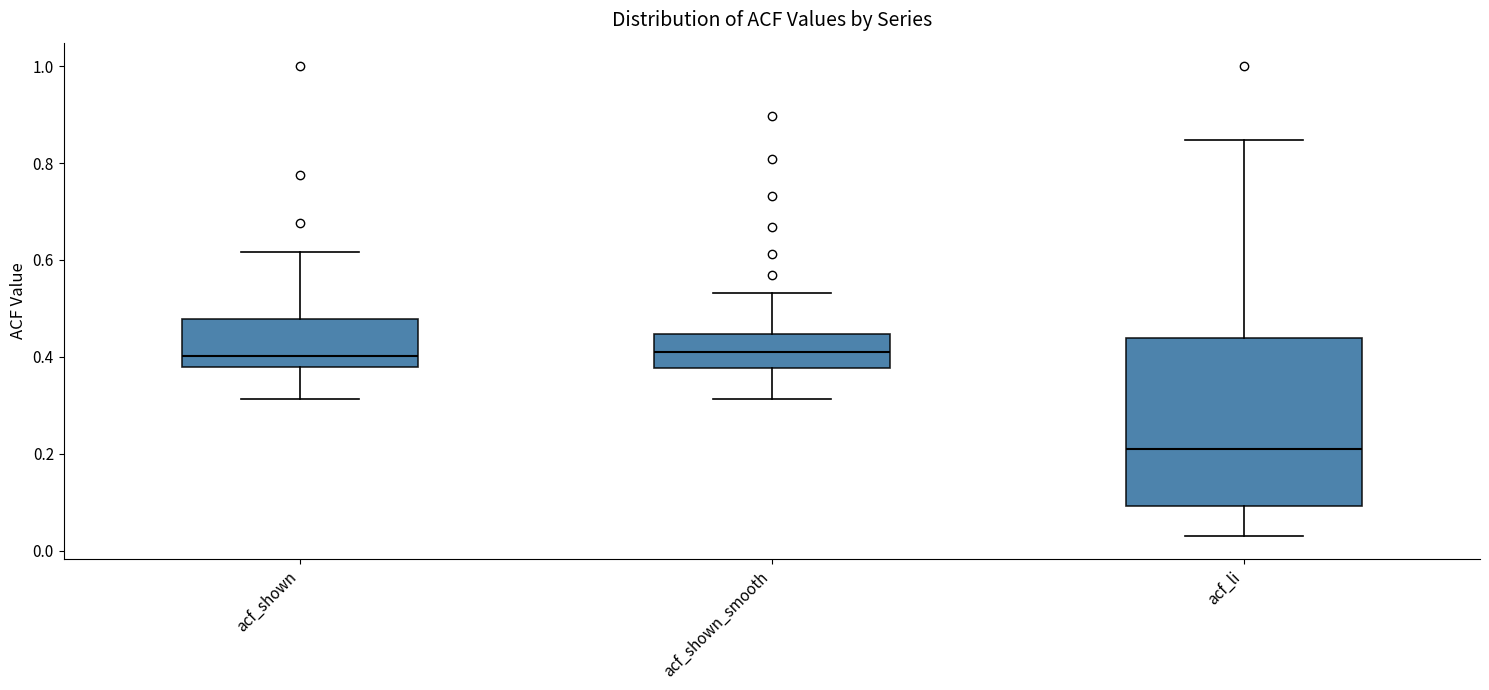

Which box's median line is the lowest?

acf_li